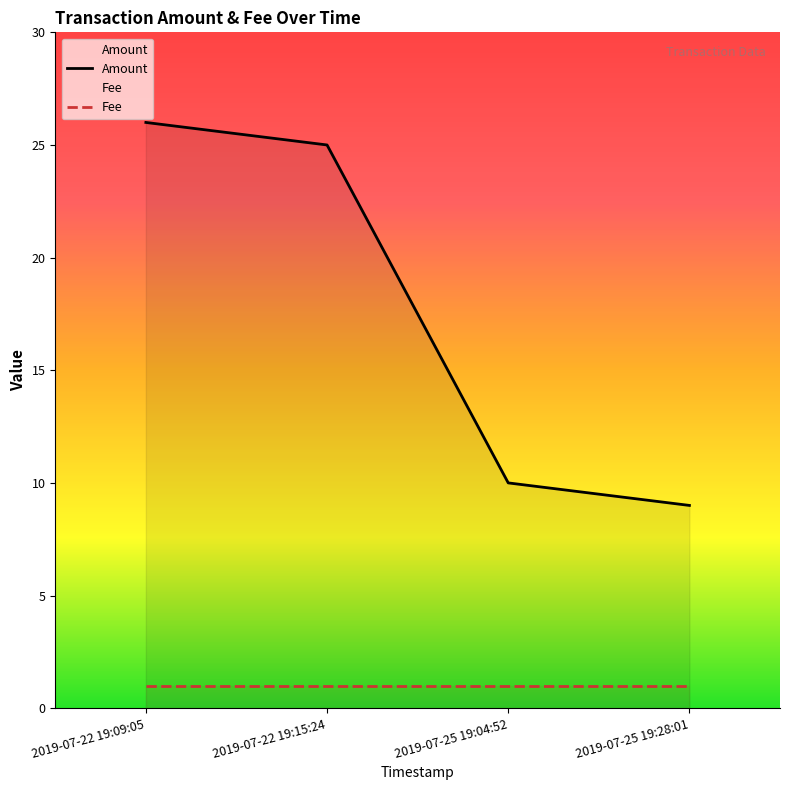

True or false: Amount has a value of 16 at 2019-07-22 19:15:24.

False